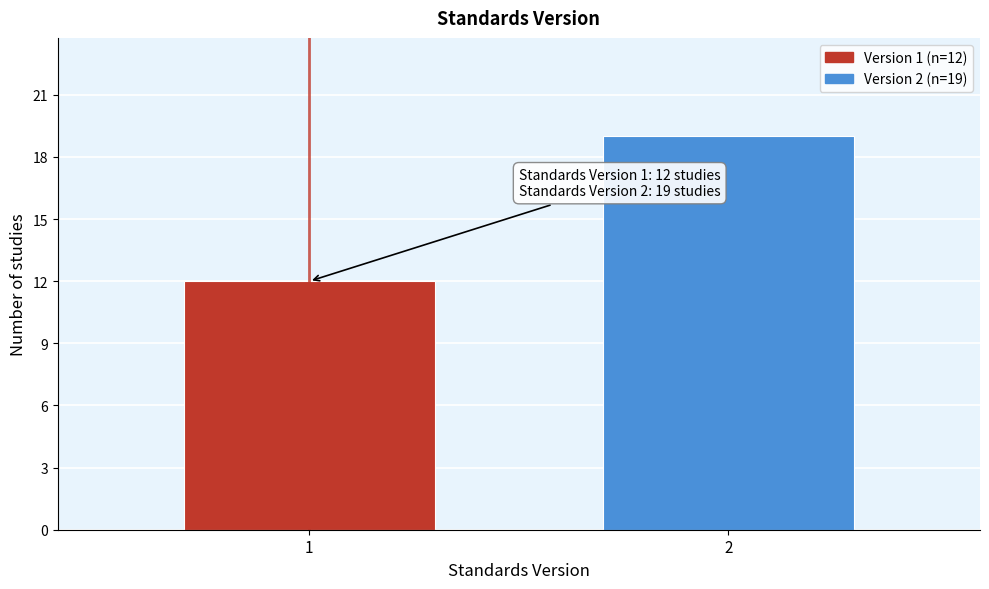

Reading left to right, list all the values displayed in this chart.

1=12	2=19